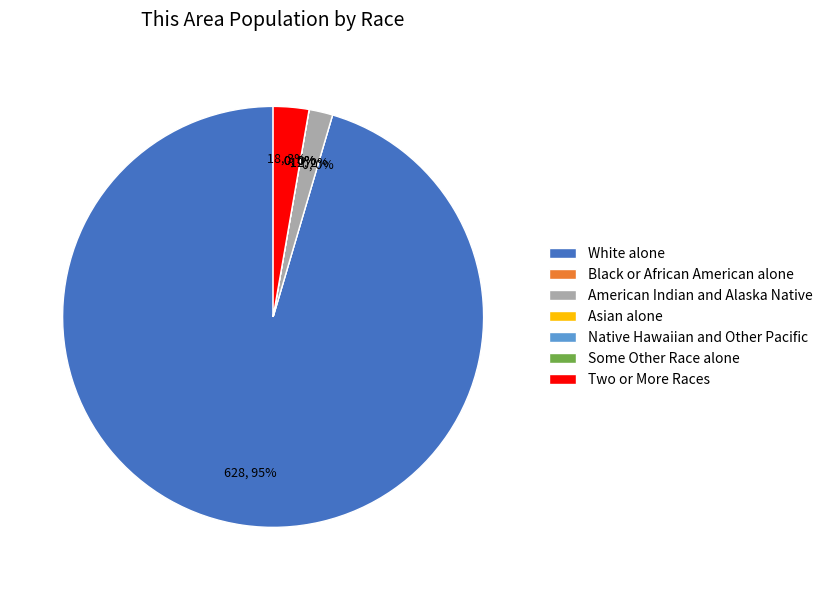

What is the total percentage of Two or More Races and Asian alone?

2.7%